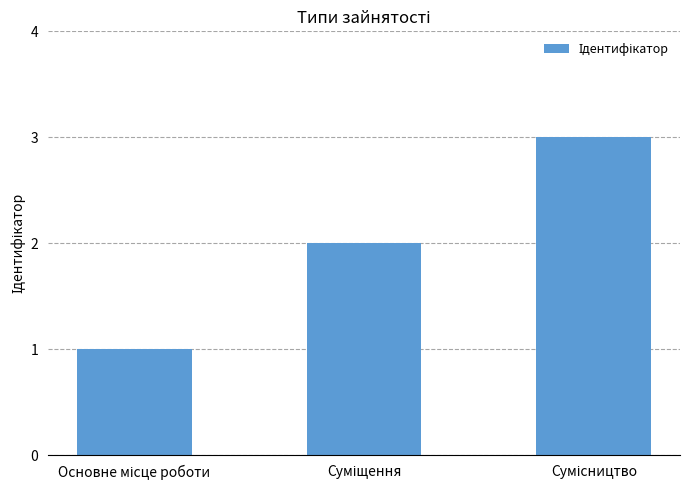

What is the sum of all values?

6